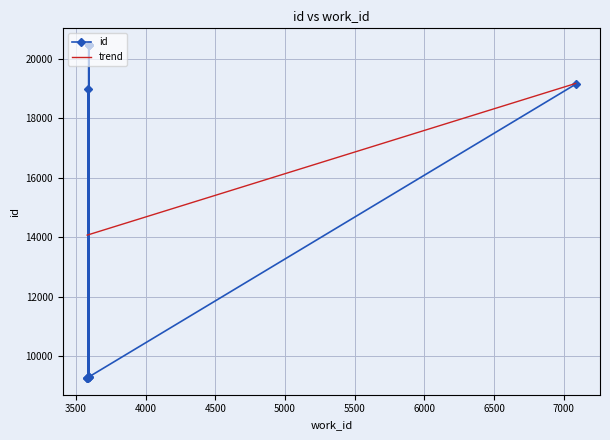

Reading left to right, extract all data points from this chart.

9267	9268	9283	9299	9306	18974	19145	20461	20464	20466